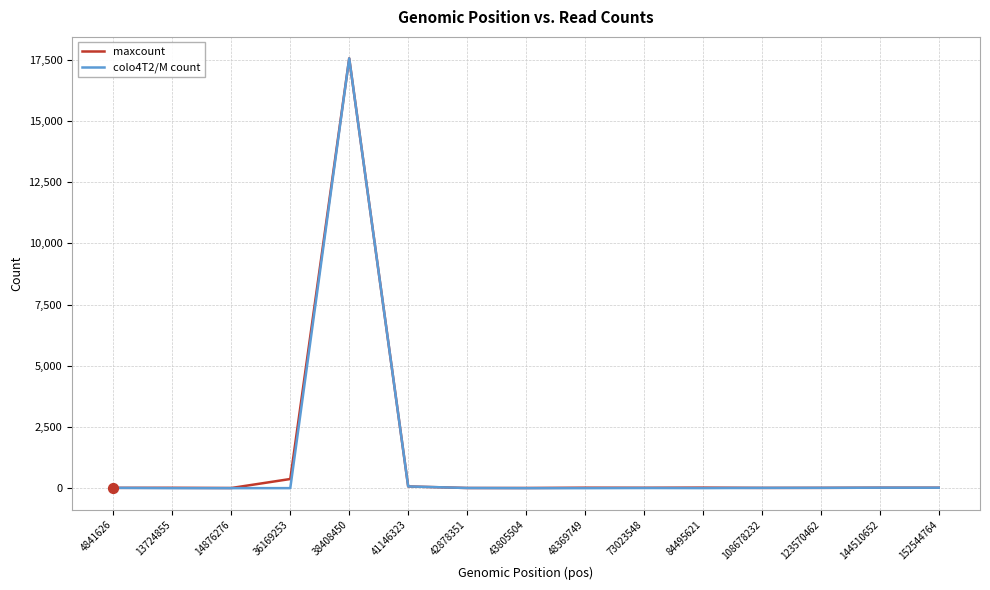

Which series has the widest spread of values?

colo4T2/M count